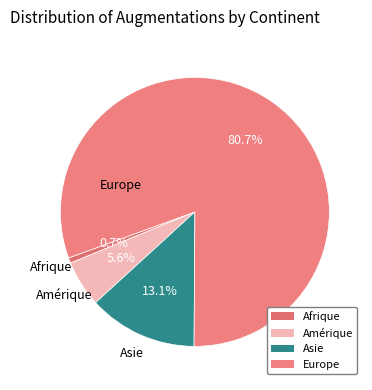

Is there any slice that represents more than half of the pie?

Yes